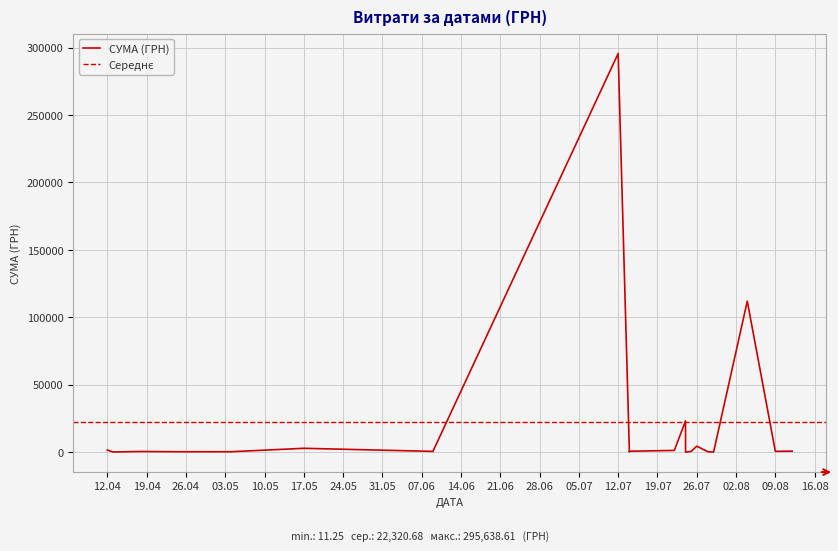

What is the difference between the values at 29.07.2016 and 25.07.2016?

476.8